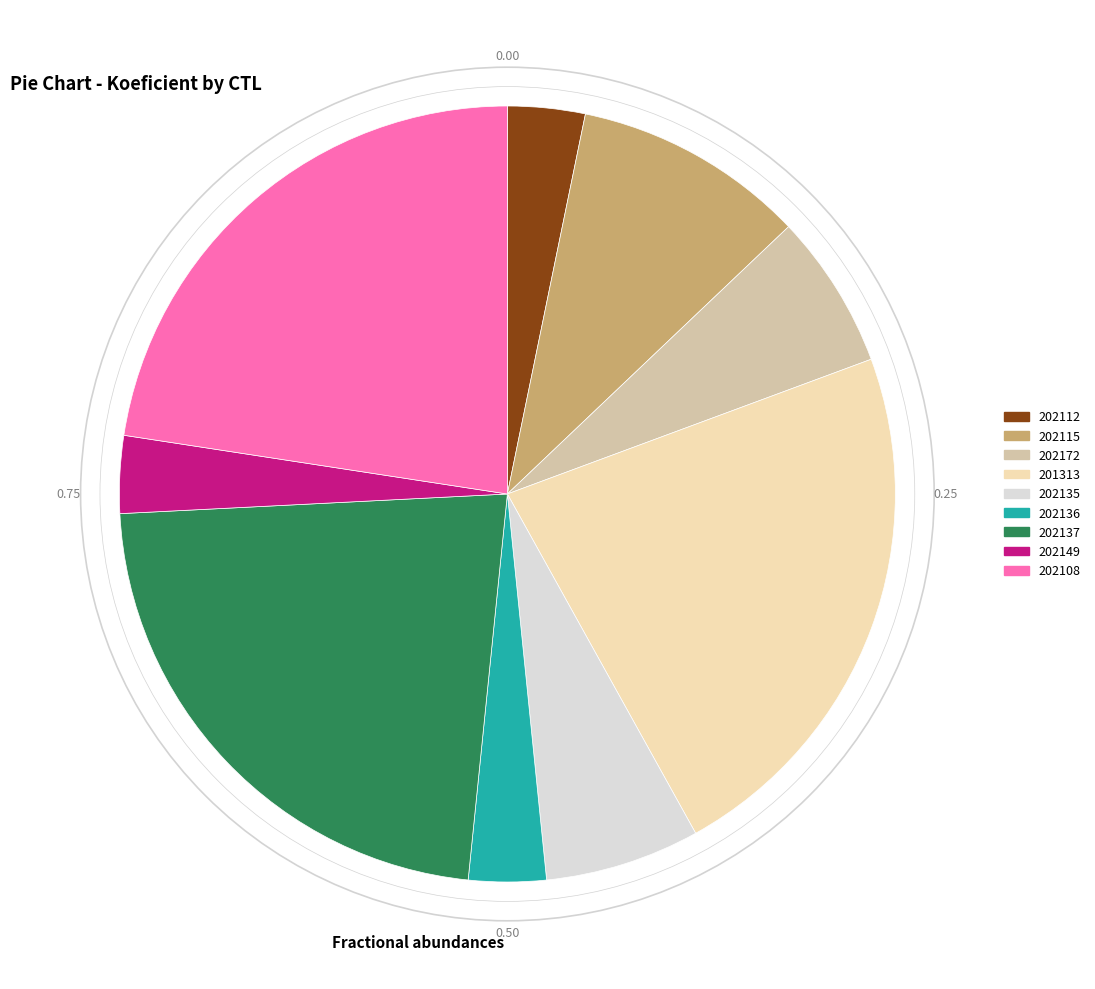

Is the sum of 202172 and 202136 greater than half?

No